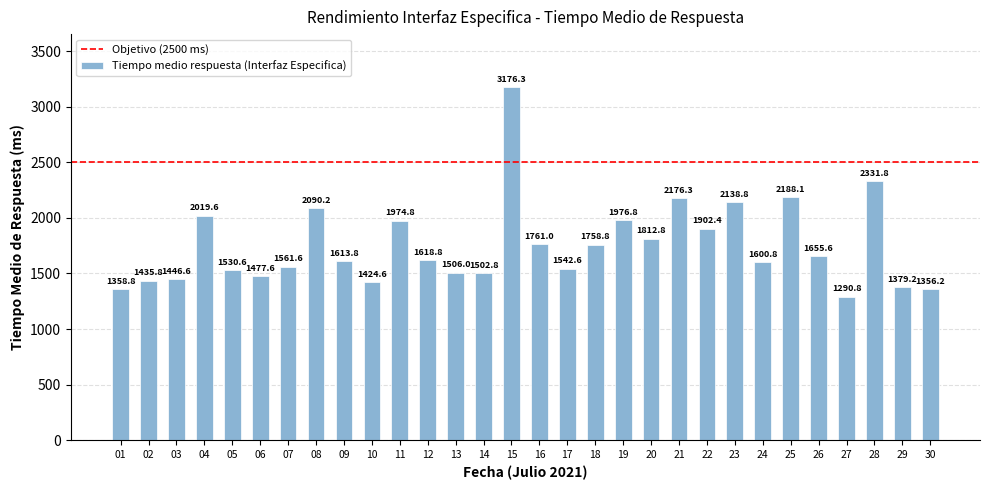

What is the smallest value displayed?

1290.8